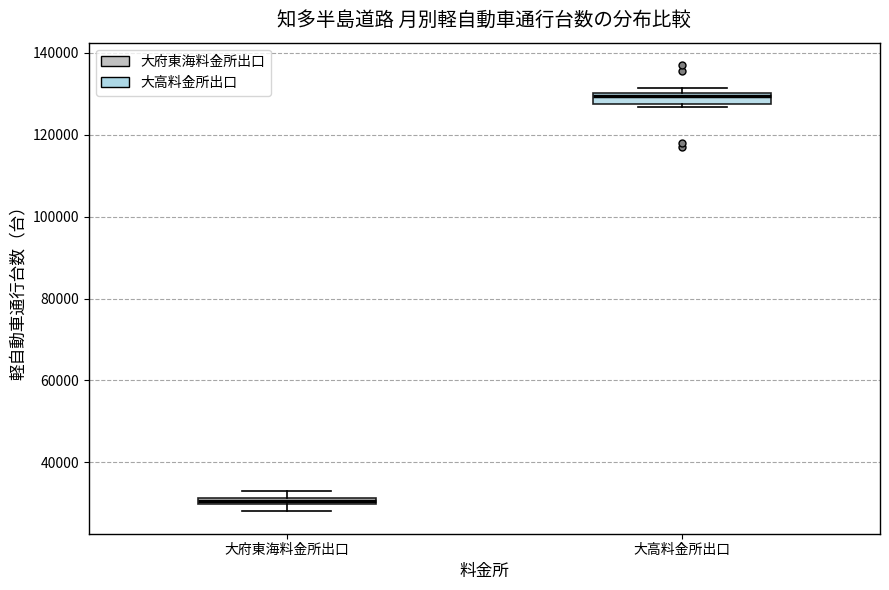

Where is the upper edge of the box for 大高料金所出口 on the y-axis? The values are not printed on the chart, so give them approximately, as read against the axis.

130000